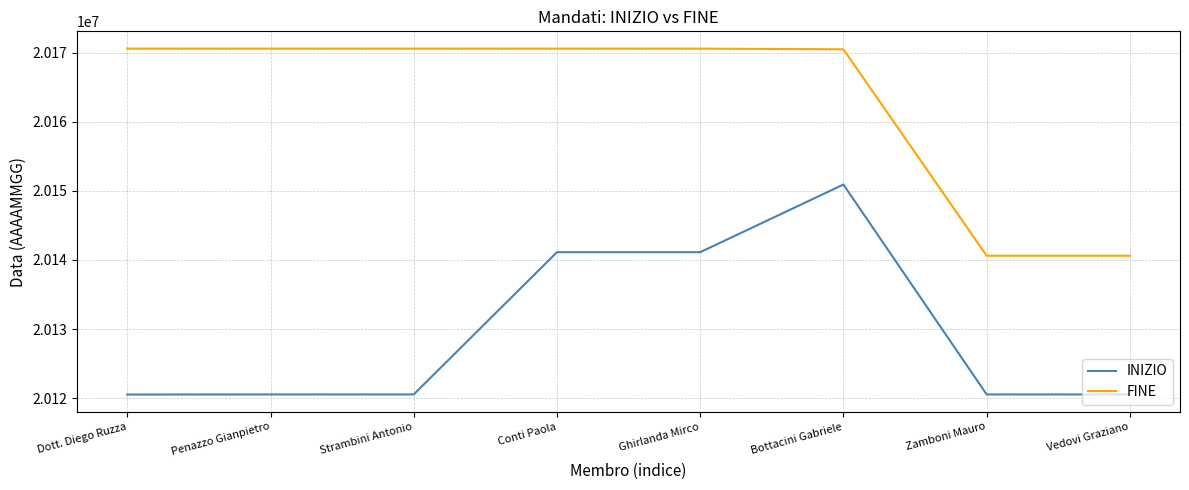

Count the number of data series in this chart.

2